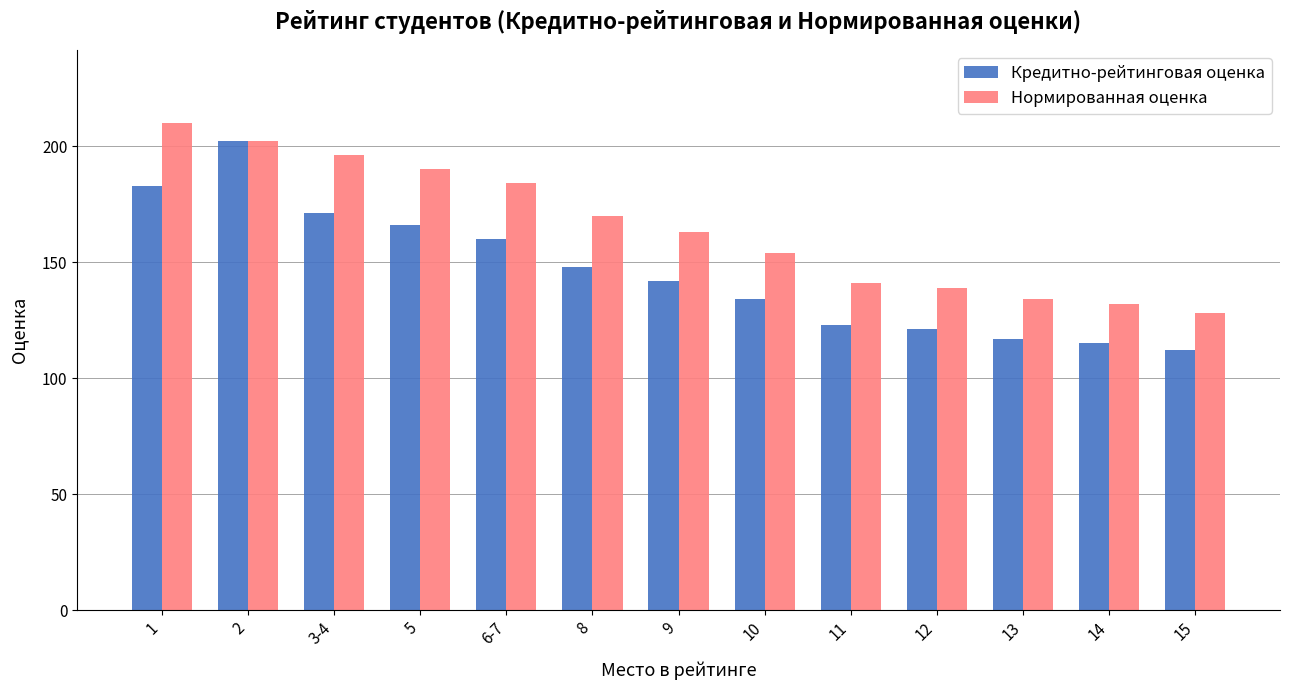

Reading left to right, extract all data points from this chart.

Кредитно-рейтинговая оценка: 1=183	2=202	3-4=171	5=166	6-7=160	8=148	9=142	10=134	11=123	12=121	13=117	14=115	15=112
Нормированная оценка: 1=210	2=202	3-4=196	5=190	6-7=184	8=170	9=163	10=154	11=141	12=139	13=134	14=132	15=128